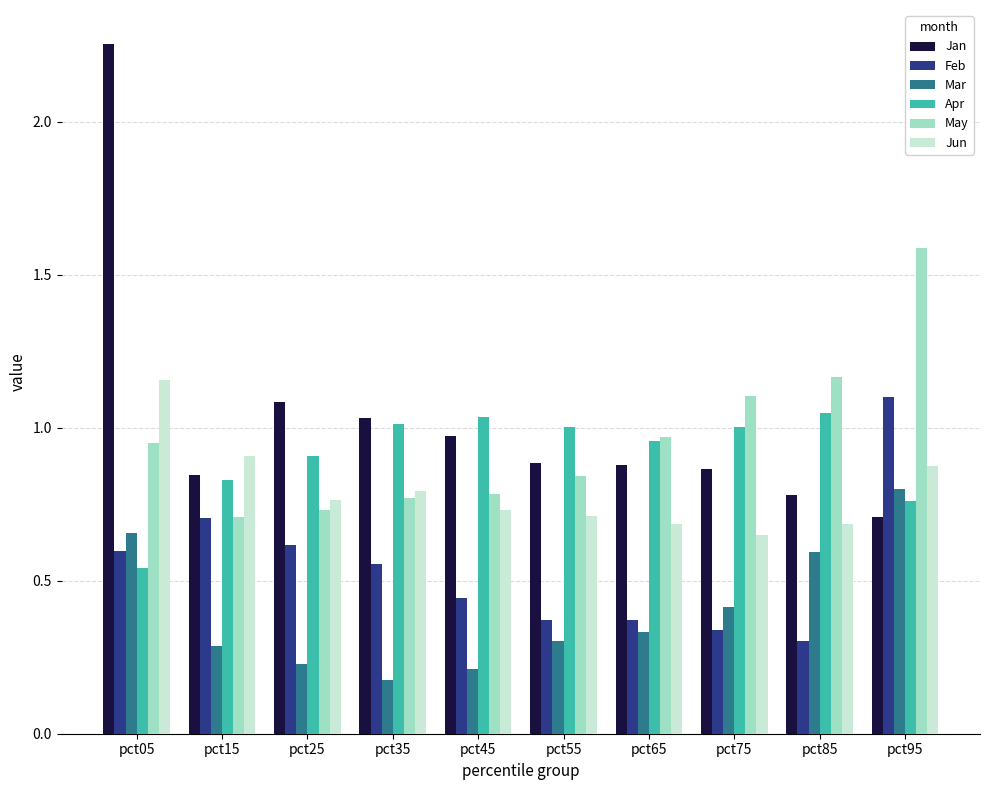

Which series changed the most between pct45 and pct75?

May